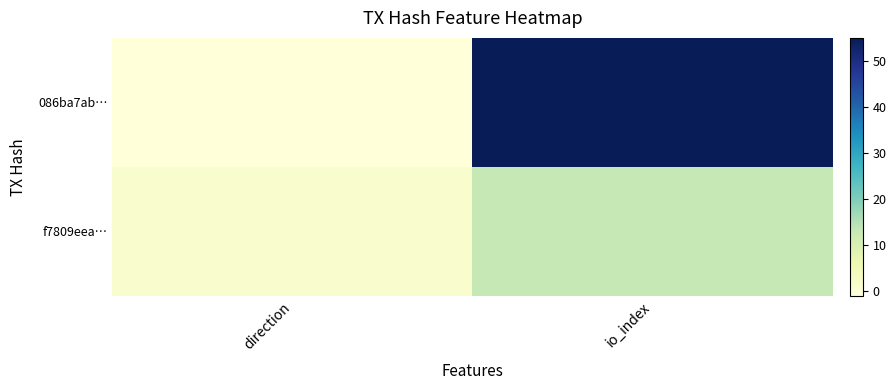

What is the total value across all series at io_index?

68